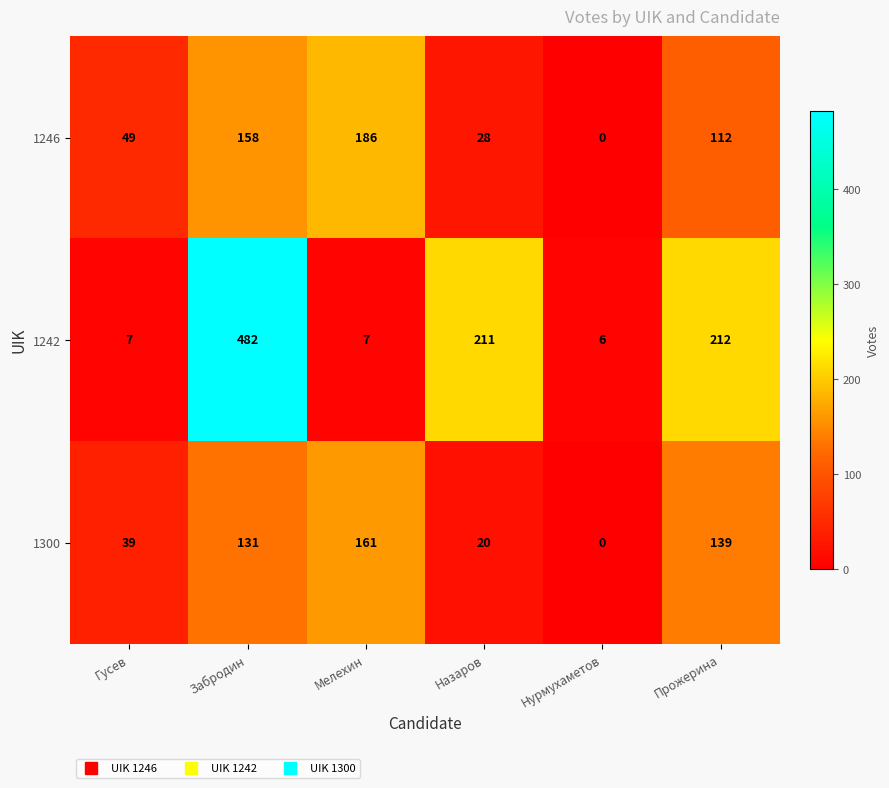

What is the difference between the second highest and minimum values in the 1300 series?

139